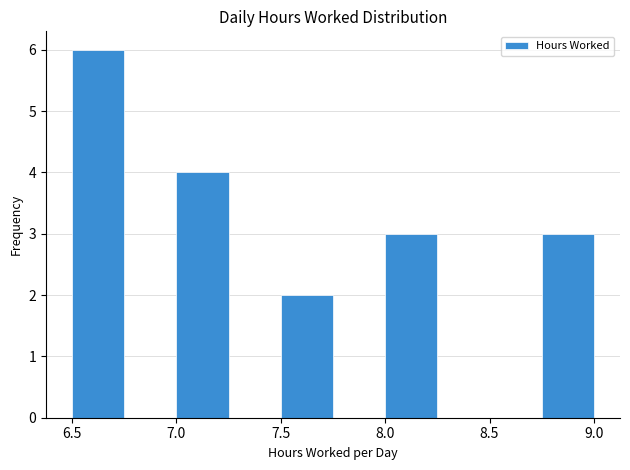

Reading left to right, list every bar in this chart as the range it spans on the x-axis followed by its height. The values are not printed on the chart, so give them approximately, as read against the axis.

6.50 to 6.75: 6
6.75 to 7.00: 0
7.00 to 7.25: 4
7.25 to 7.50: 0
7.50 to 7.75: 2
7.75 to 8.00: 0
8.00 to 8.25: 3
8.25 to 8.50: 0
8.50 to 8.75: 0
8.75 to 9.00: 3